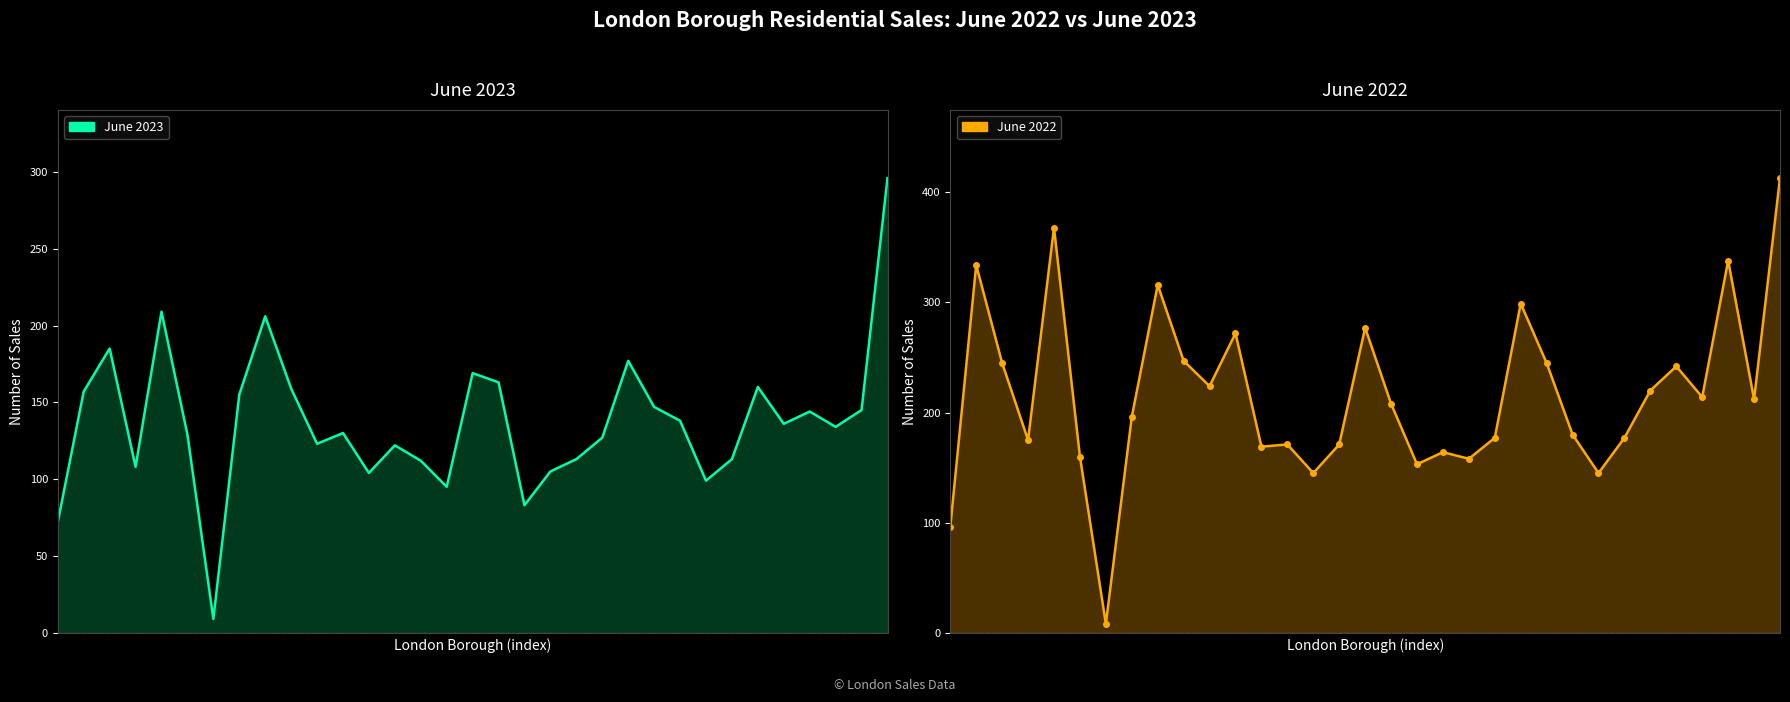

What is the approximate value of June 2022 at 24?

180